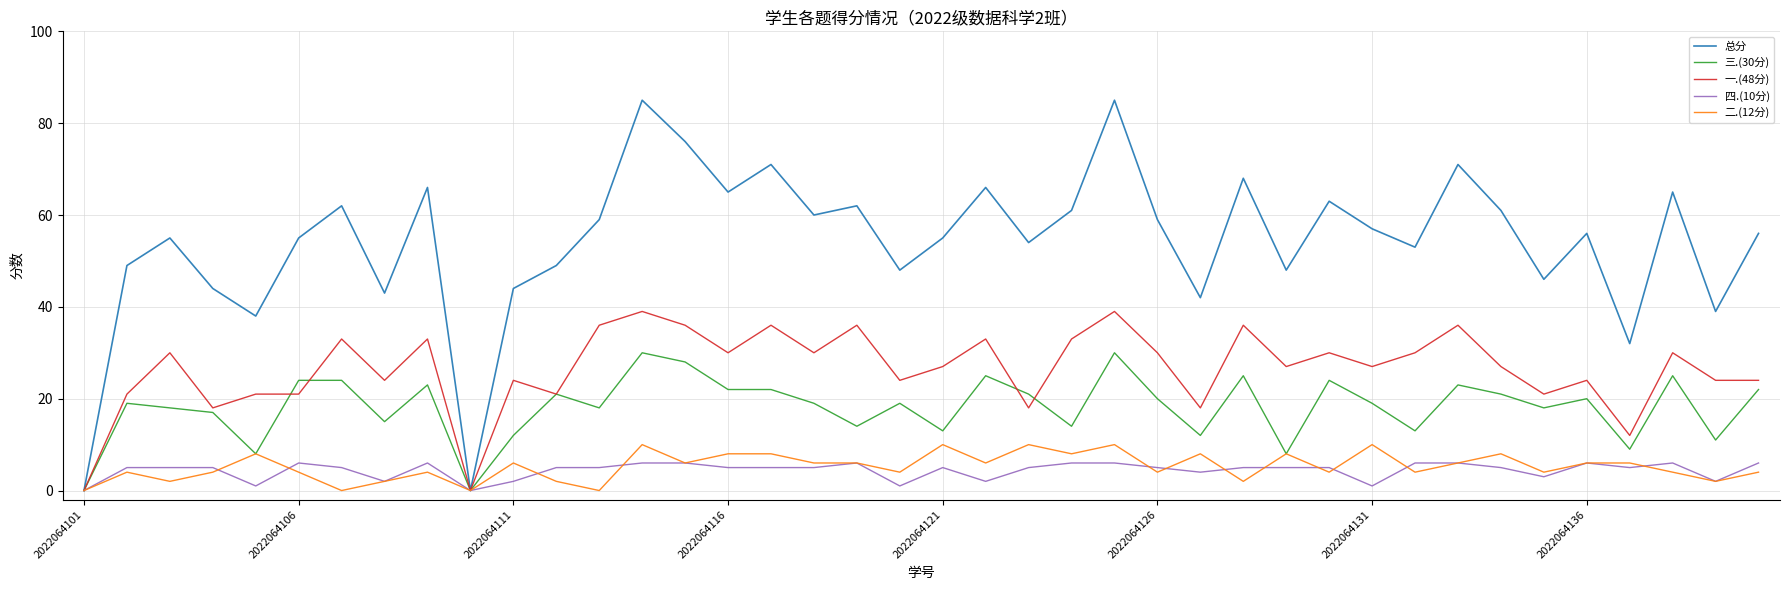

Which series has the largest range (max minus min)?

总分